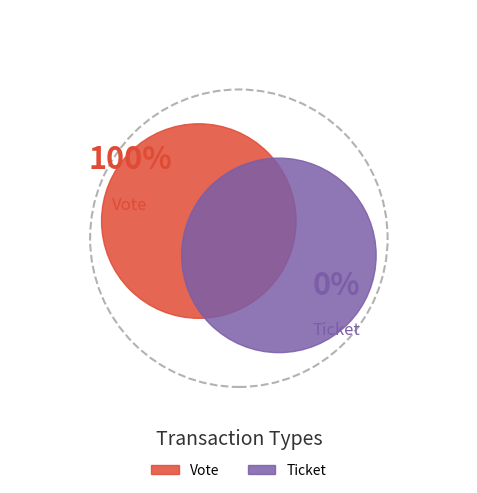

How many segments does this pie chart have?

2